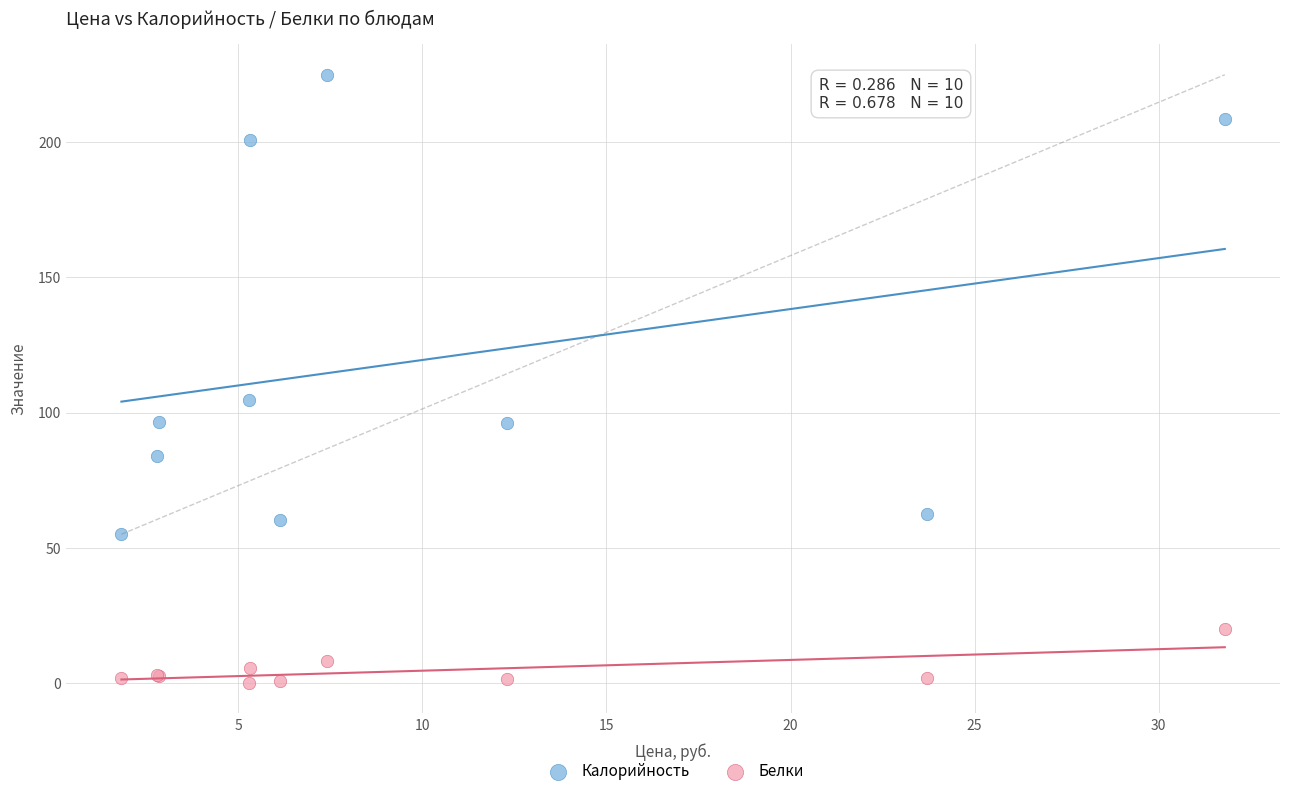

Which series reaches the maximum Y coordinate?

Калорийность